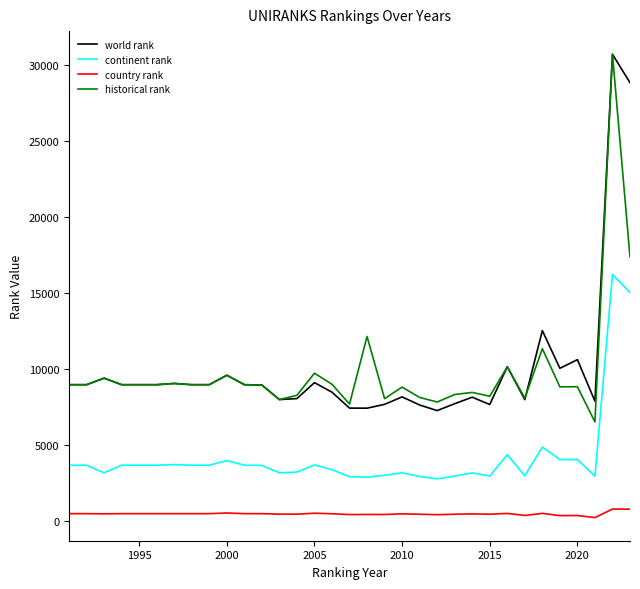

True or false: country rank and world rank intersect in this chart.

False